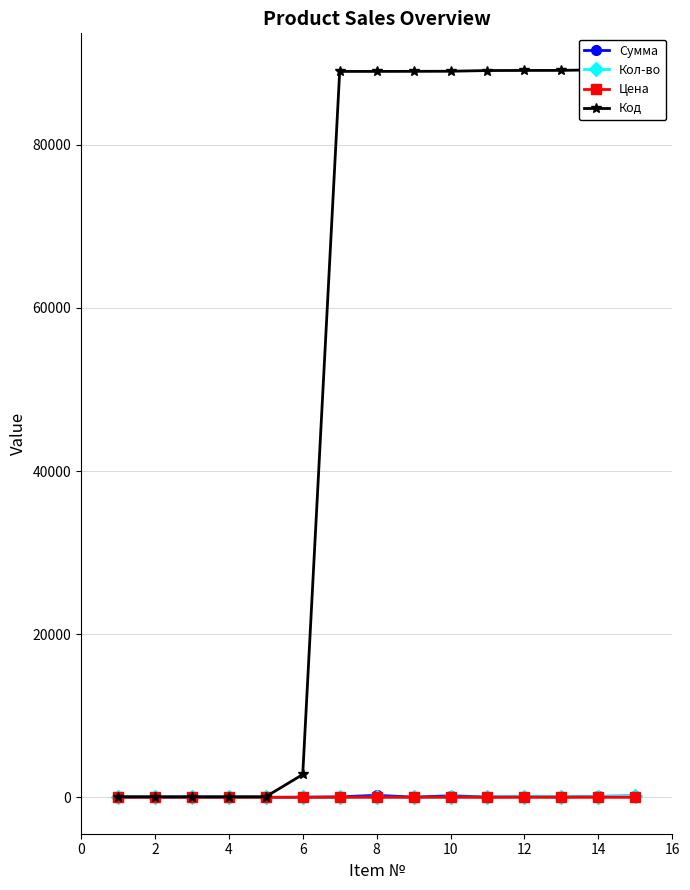

How many lines are shown in the chart?

4